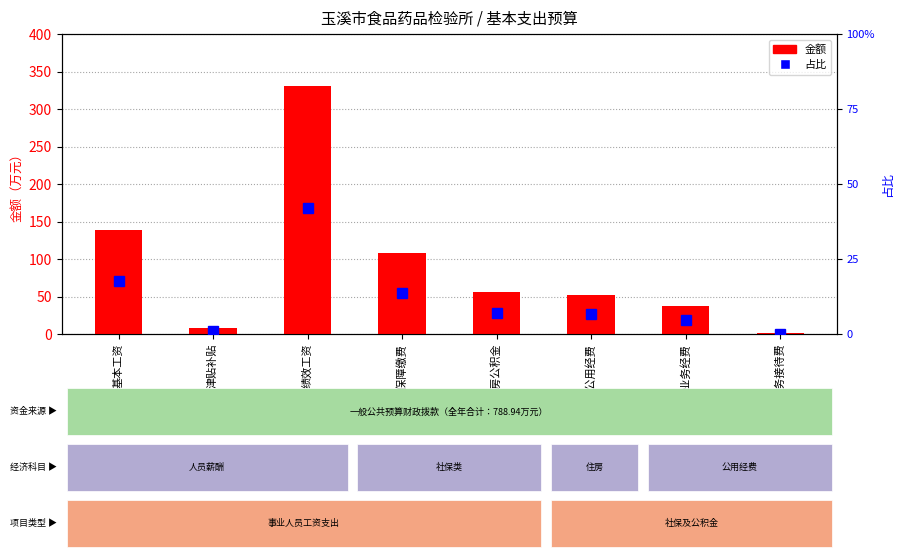

What is the label of the 8th bar from the right?

基本工资